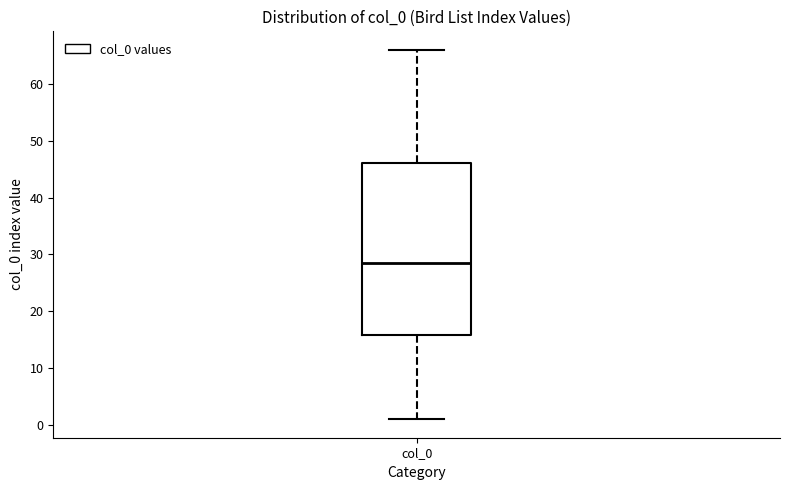

Transcribe this box plot: give where the median line is, the range the box spans, and where the two whiskers end, as read against the y-axis. The values are not printed on the chart, so give them approximately, as read against the axis.

median 29, box 16 to 46, whiskers 1 to 66